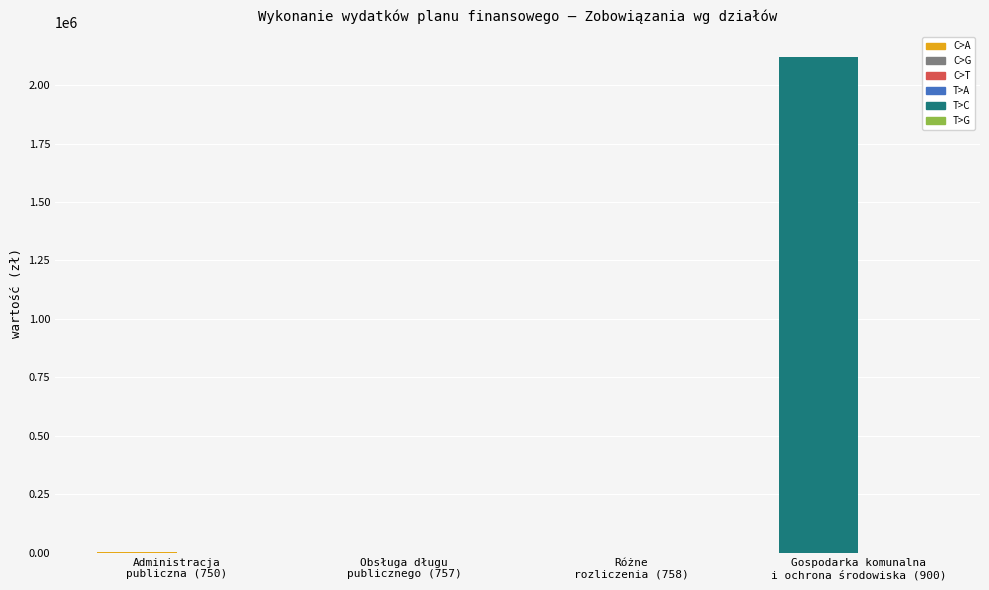

What is the greatest value displayed?

2118154.8